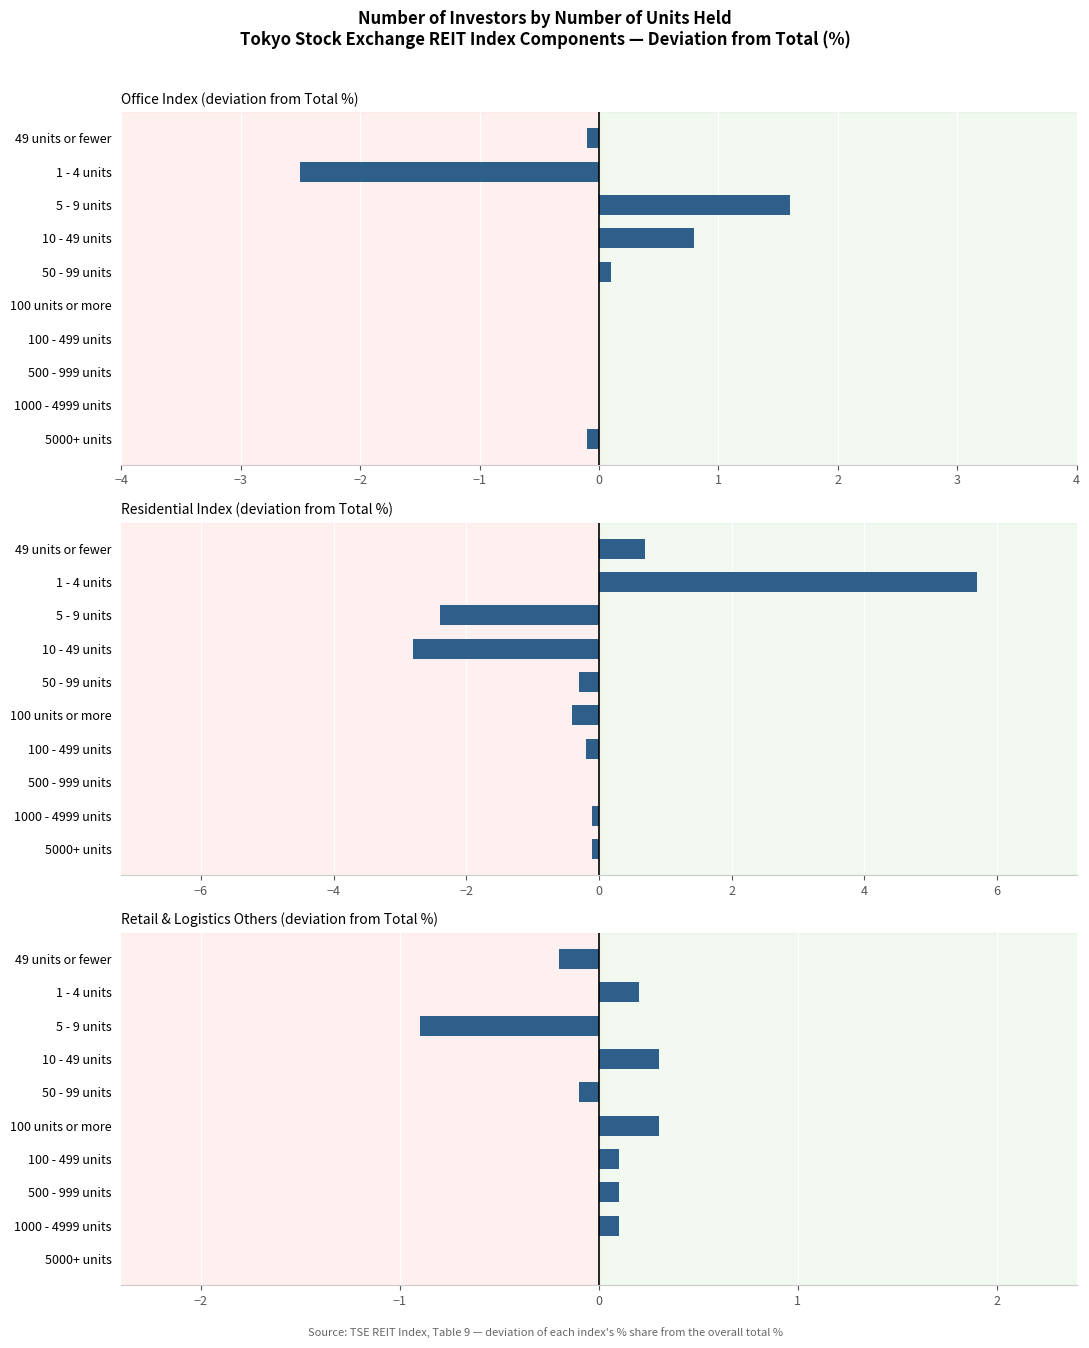

What is the sum of all Residential Index (deviation from Total %) values?

0.1